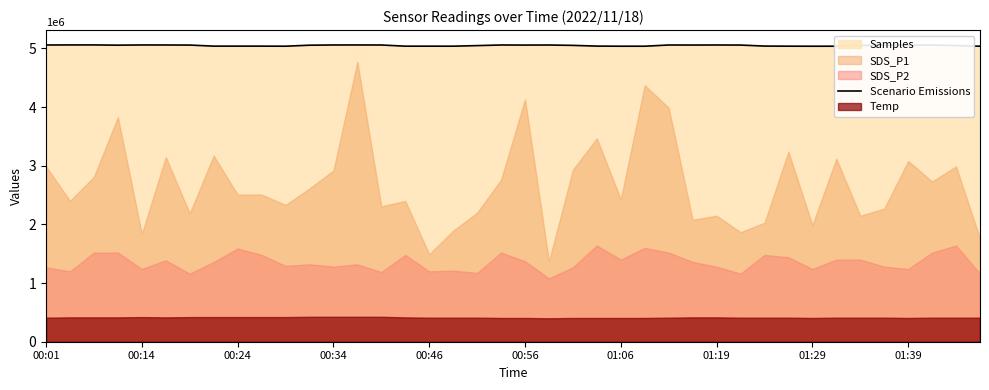

What is the difference between the second highest and second lowest values?

21827